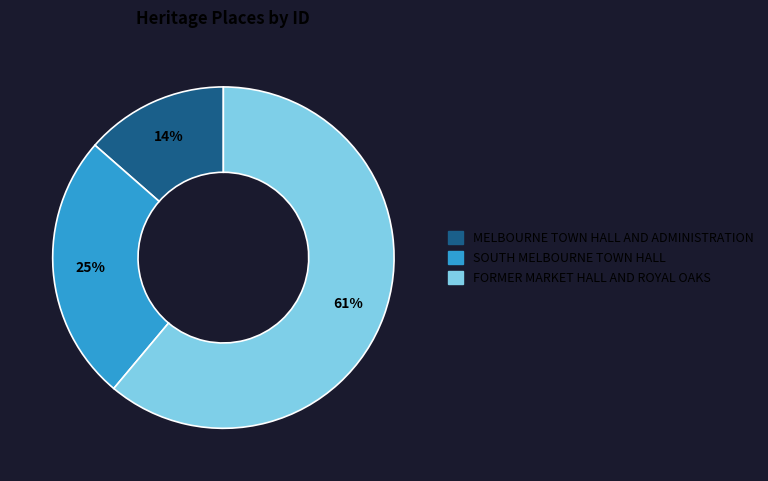

Which has a higher value, SOUTH MELBOURNE TOWN HALL or MELBOURNE TOWN HALL AND ADMINISTRATION?

SOUTH MELBOURNE TOWN HALL